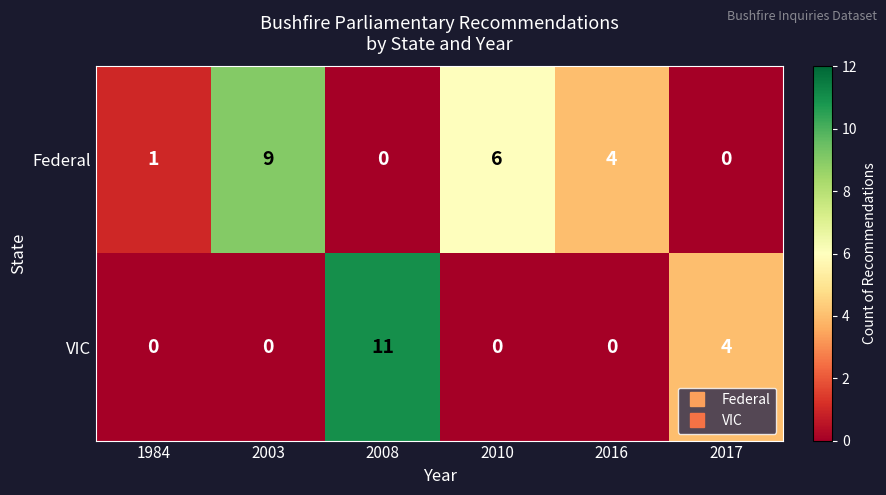

At which category is the sum across all series the highest?

2008